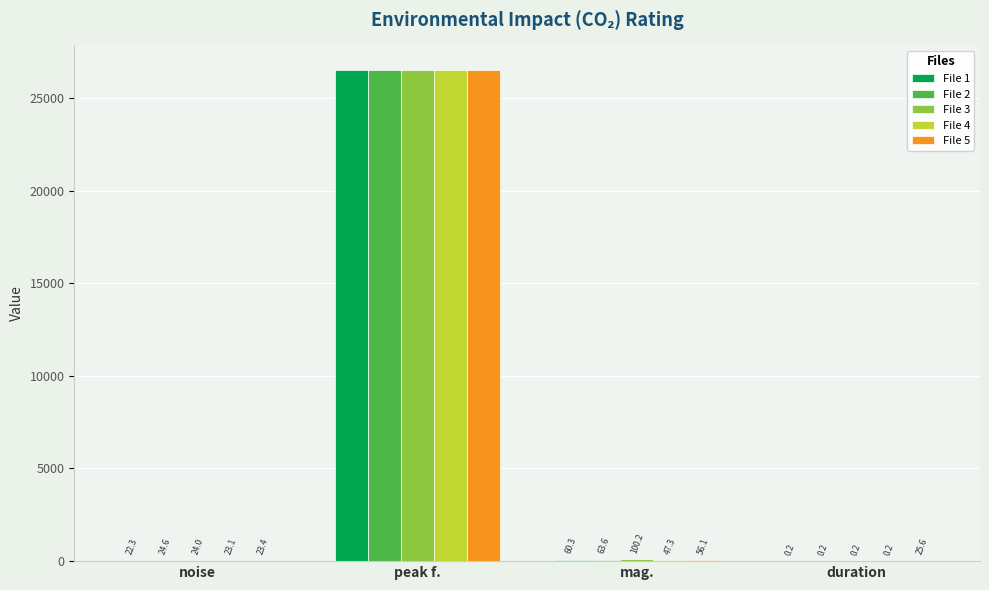

Which series changed the most between noise and duration?

File 2